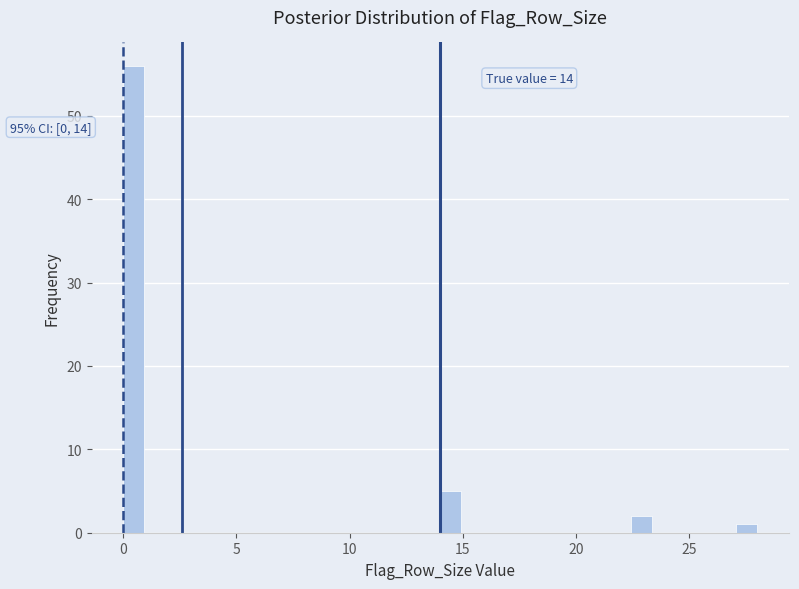

Around what value on the x-axis is the tallest bar? Give the approximate position of its centre, as read against the axis.

0.5